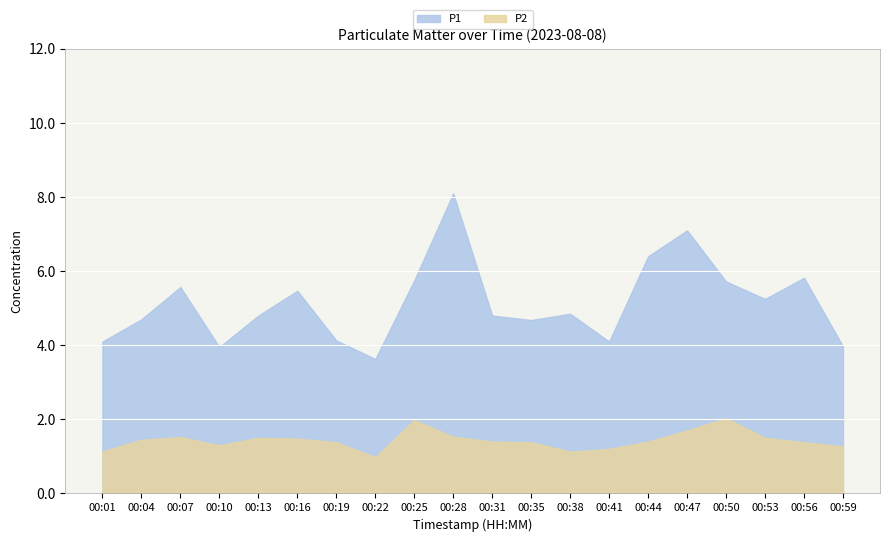

What are all the series names shown in the legend?

P1, P2